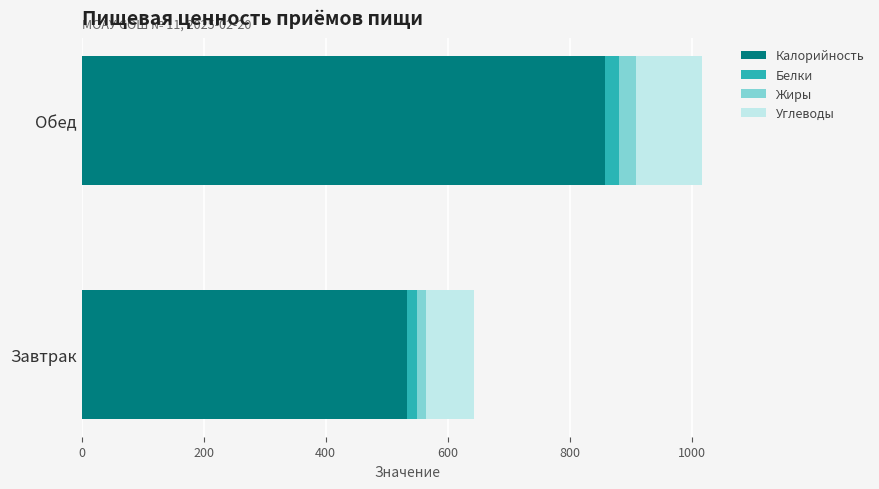

What is the minimum value for Калорийность?

532.8